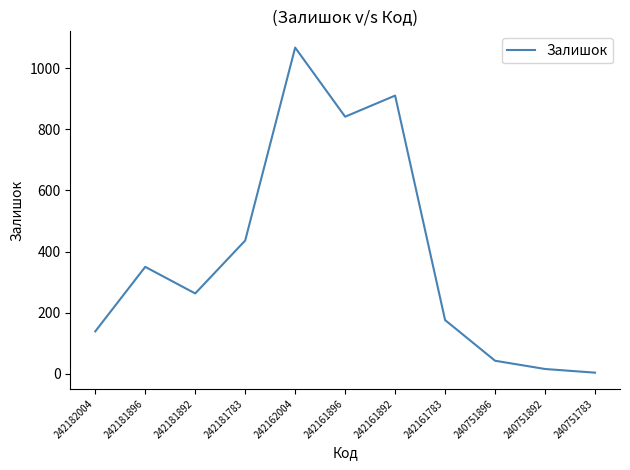

True or false: the data has more than 1 interior local peaks.

True